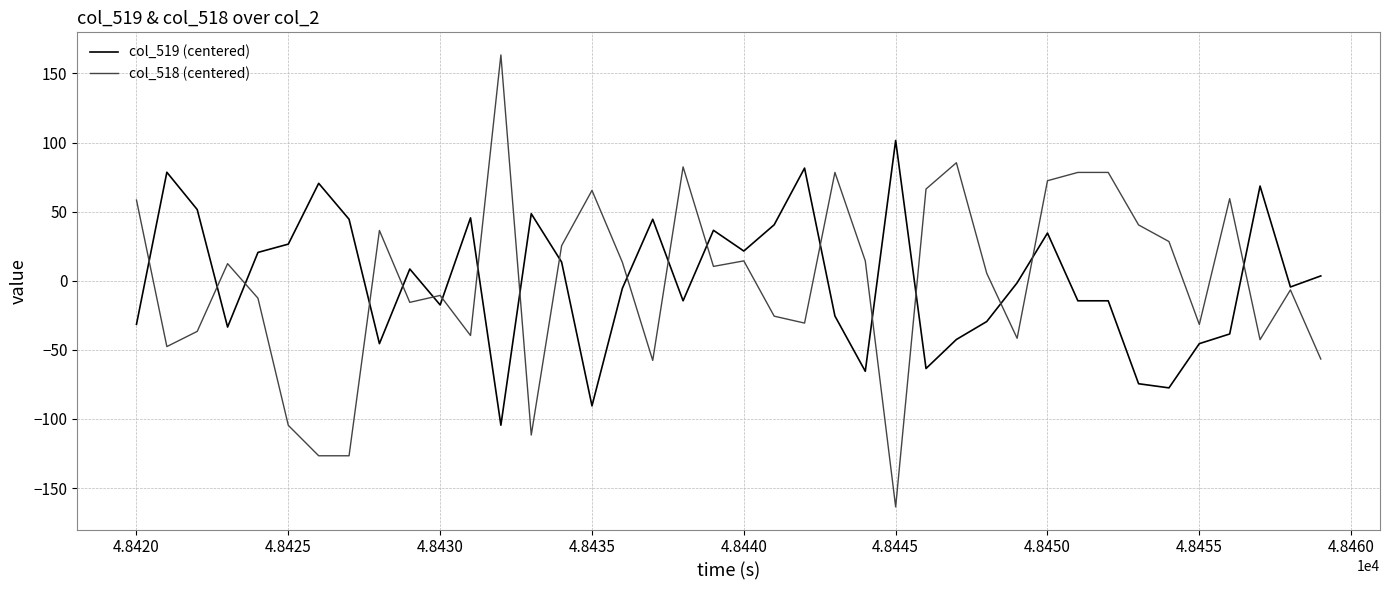

What is the highest value of the col_518 (centered) series?

163.4